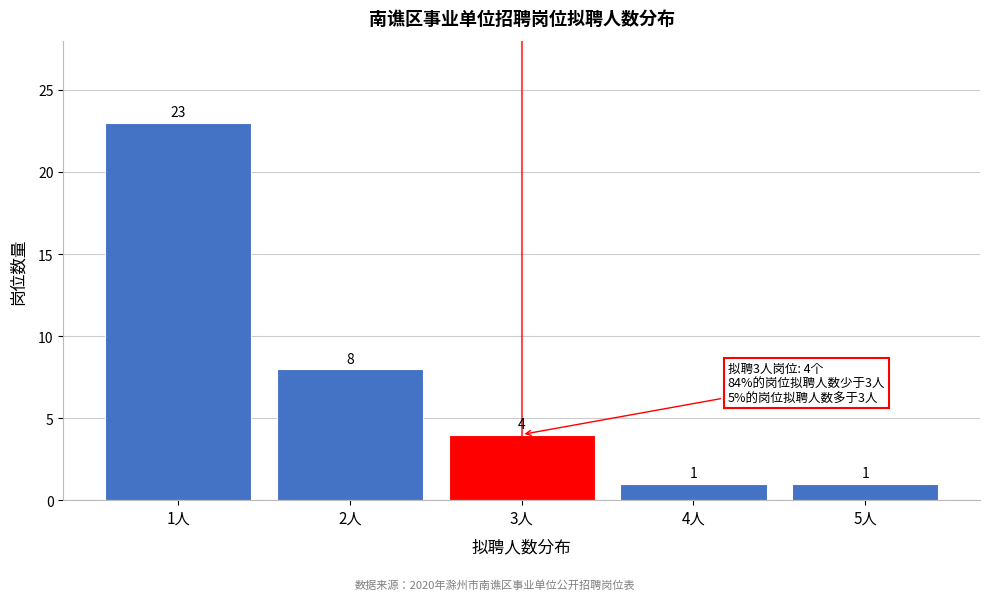

Reading left to right, what are all the values shown in this chart?

1人=23	2人=8	3人=4	4人=1	5人=1